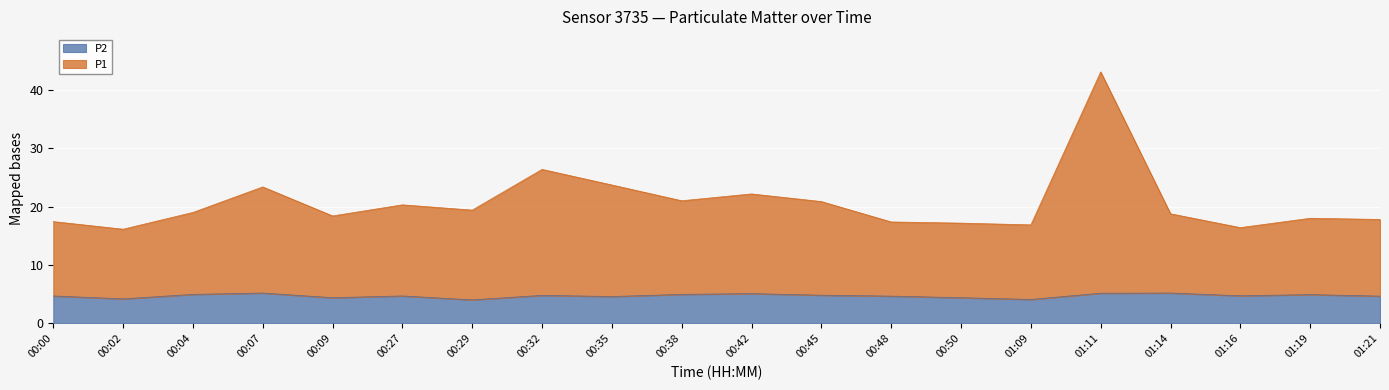

Rank the series by their average value, from highest to lowest.

P1, P2